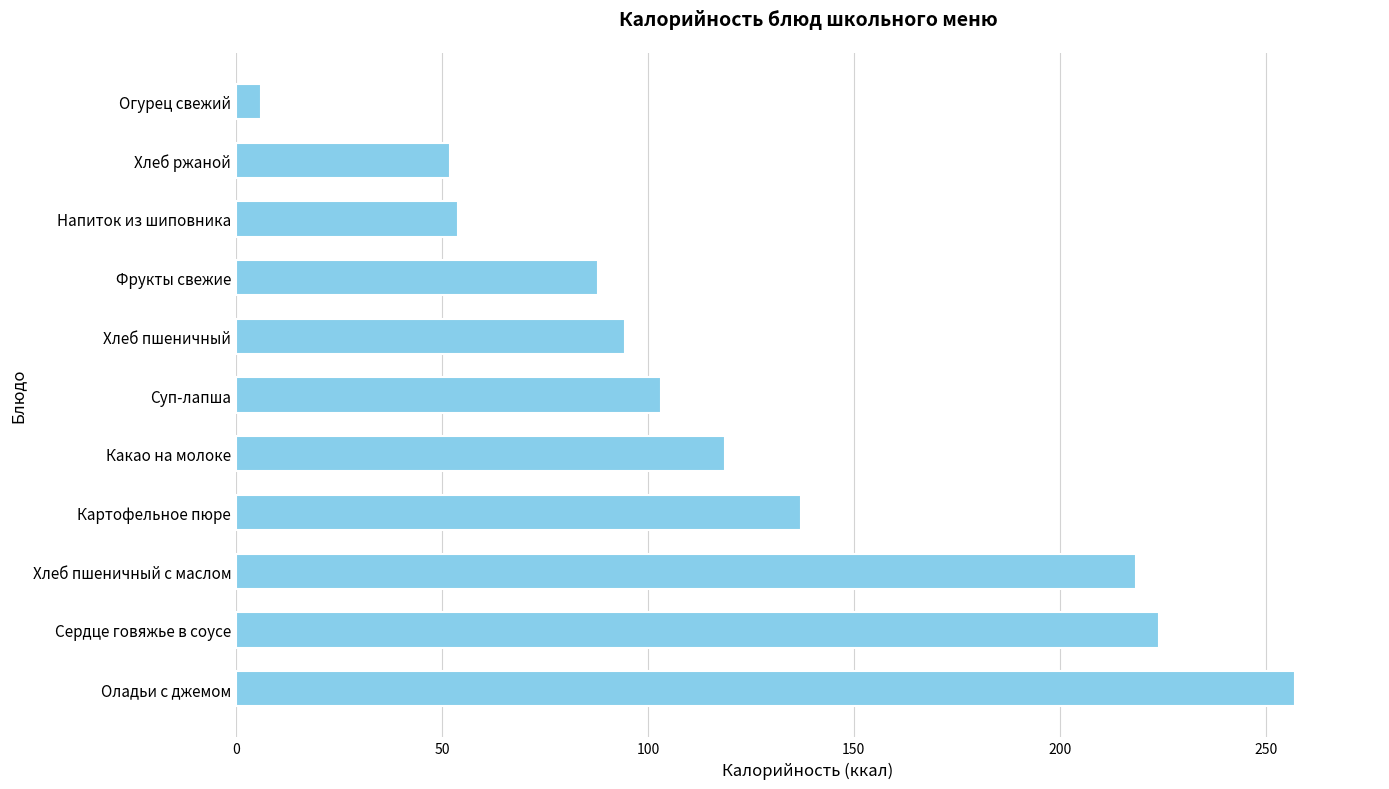

Which has a higher value, Хлеб пшеничный с маслом or Какао на молоке?

Хлеб пшеничный с маслом